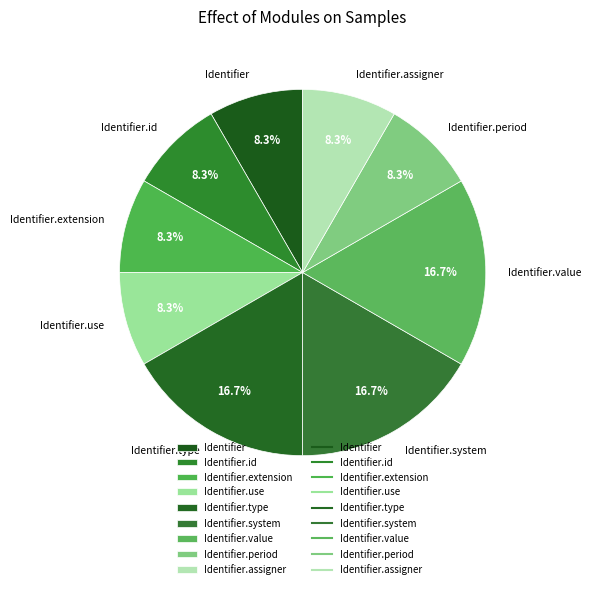

How many segments does this pie chart have?

9